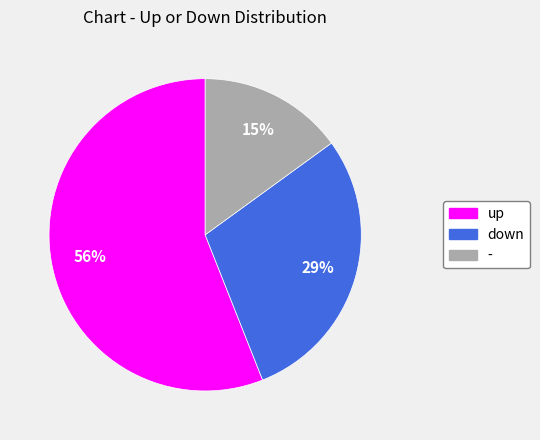

To the nearest percent, what is the difference between the largest and smallest slice percentages?

41%